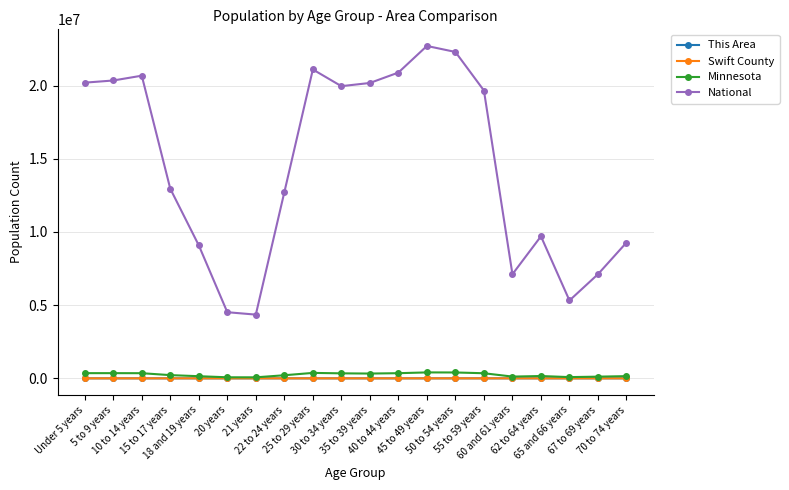

True or false: National has more than 0 points higher than both neighbors.

True